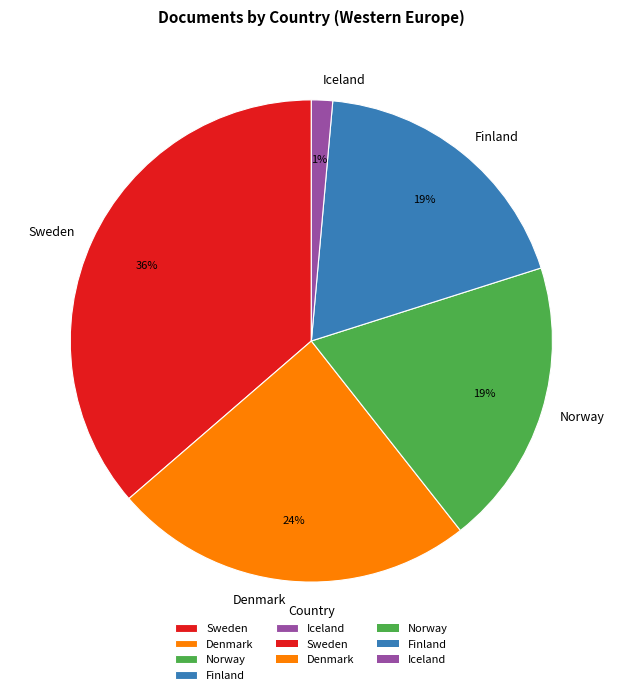

To the nearest percent, what is the difference between the Norway and Iceland slice percentages?

18%